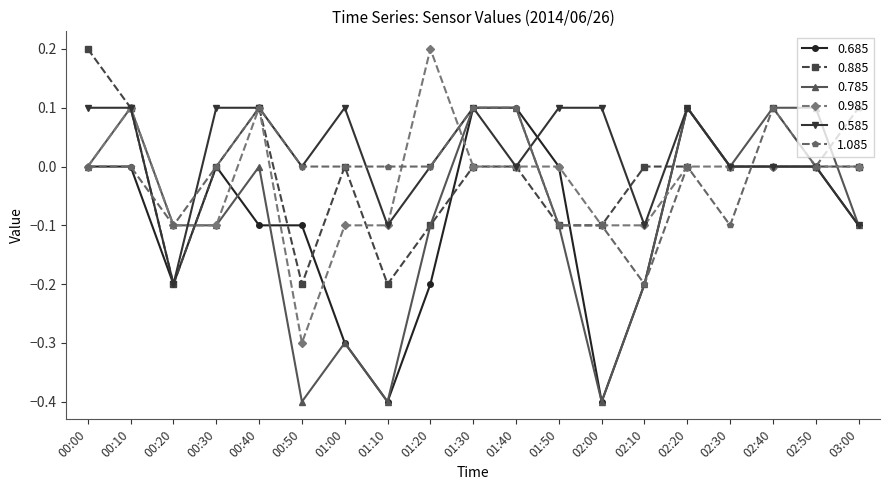

What is the greatest value displayed?

0.2